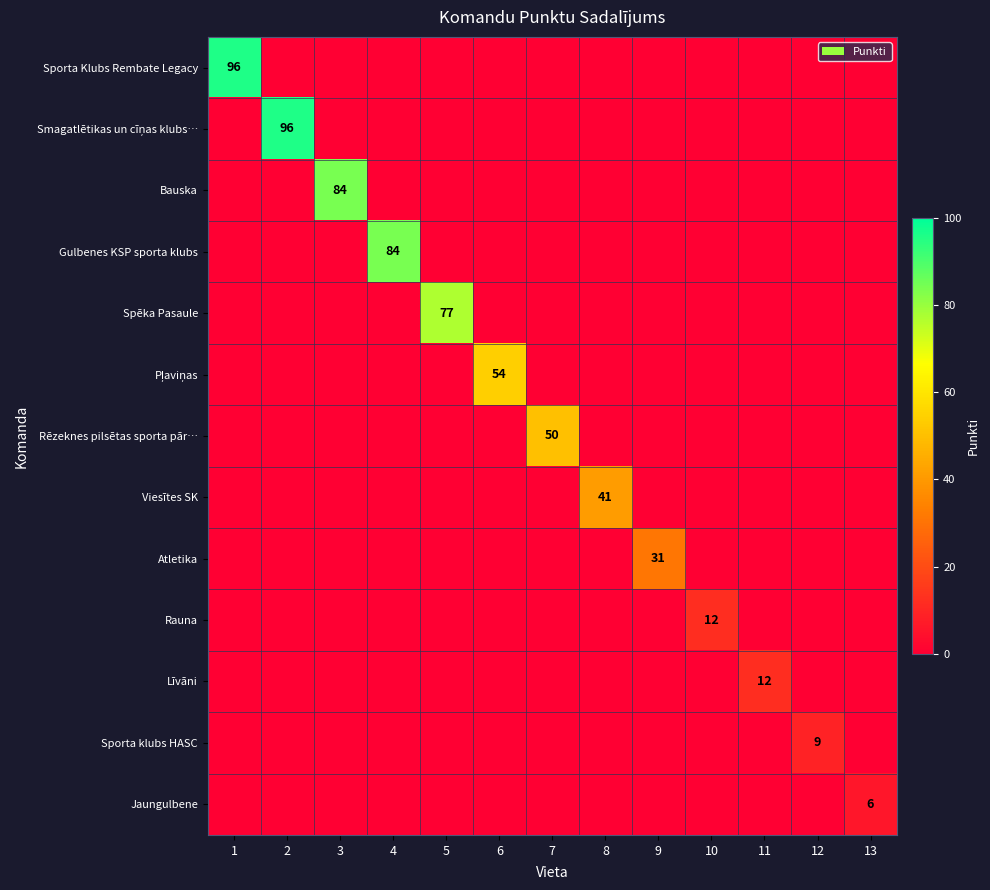

The value of Gulbenes KSP sporta klubs at 2 is 47. True or false?

False